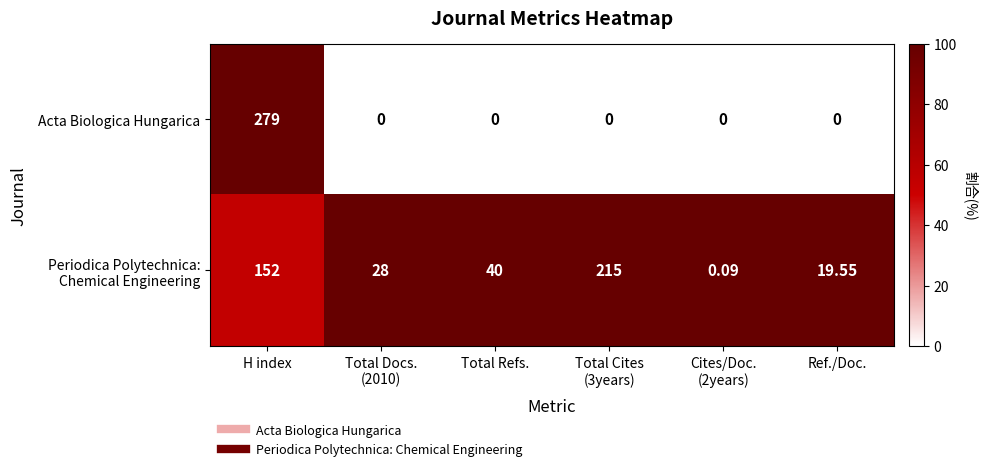

Which category has the highest value across all series?

H index